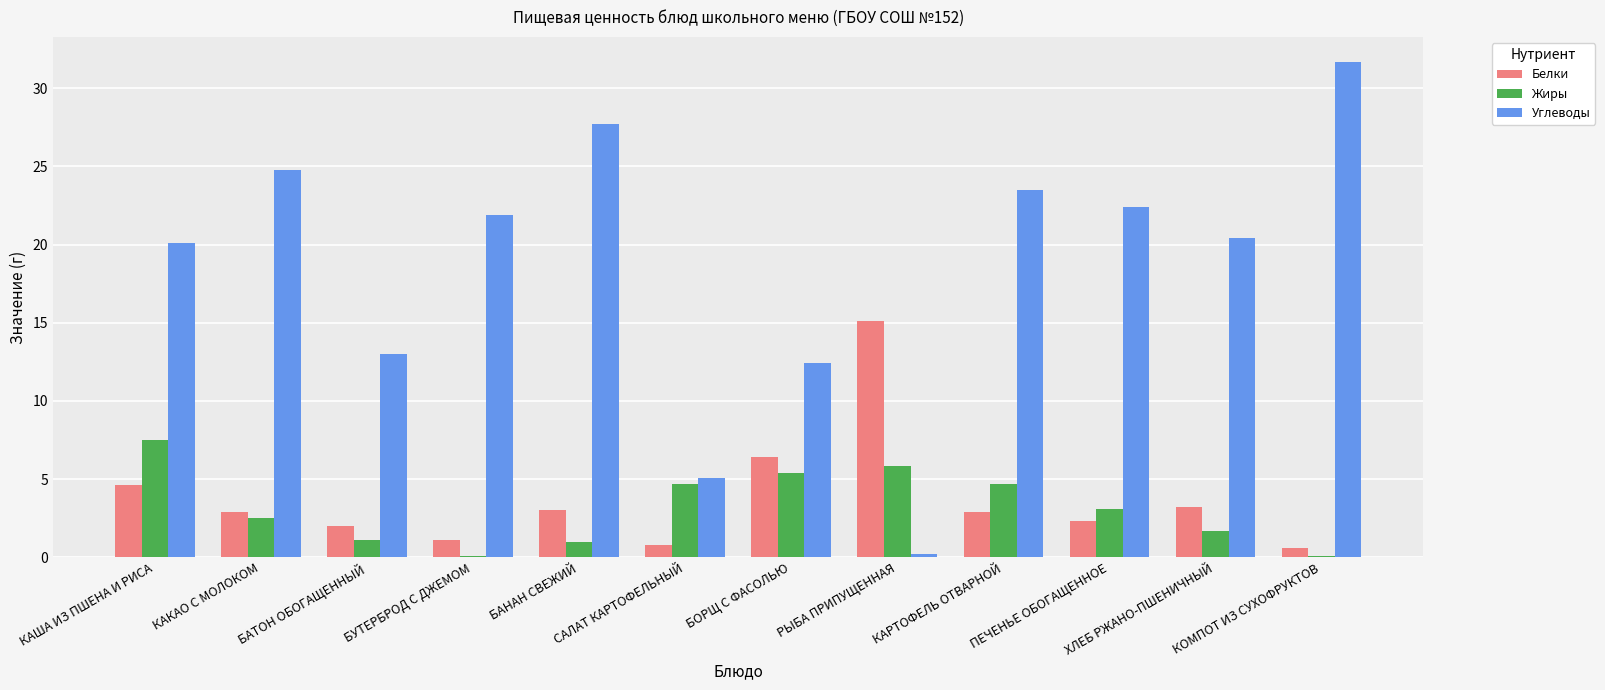

What is the label of the 11th bar from the right?

КАКАО С МОЛОКОМ